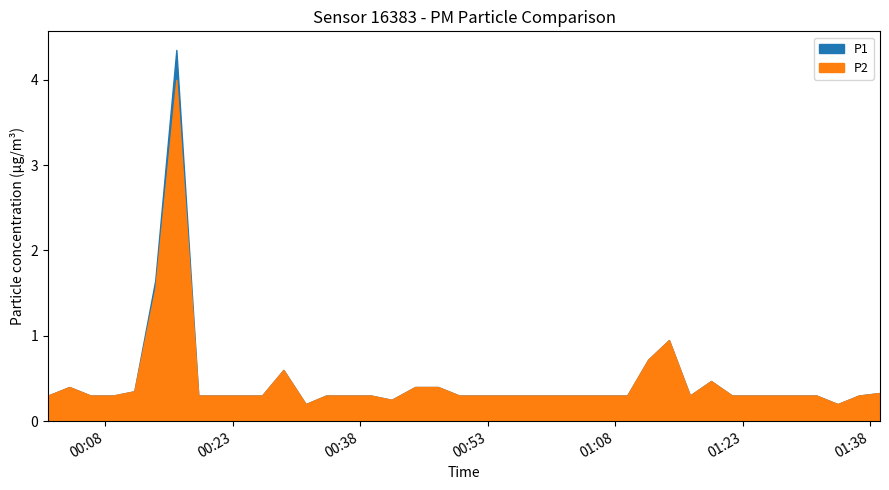

Reading left to right, what are all the values shown in this chart?

P1: 0.3	0.4	0.3	0.3	0.3	1.6	4.3	0.3	0.3	0.3	0.3	0.6	0.2	0.3	0.3	0.3	0.2	0.4	0.4	0.3	0.3	0.3	0.3	0.3	0.3	0.3	0.3	0.3	0.7	0.9	0.3	0.5	0.3	0.3	0.3	0.3	0.3	0.2	0.3	0.3
P2: 0.3	0.4	0.3	0.3	0.3	1.6	4.0	0.3	0.3	0.3	0.3	0.6	0.2	0.3	0.3	0.3	0.2	0.4	0.4	0.3	0.3	0.3	0.3	0.3	0.3	0.3	0.3	0.3	0.7	0.9	0.3	0.5	0.3	0.3	0.3	0.3	0.3	0.2	0.3	0.3